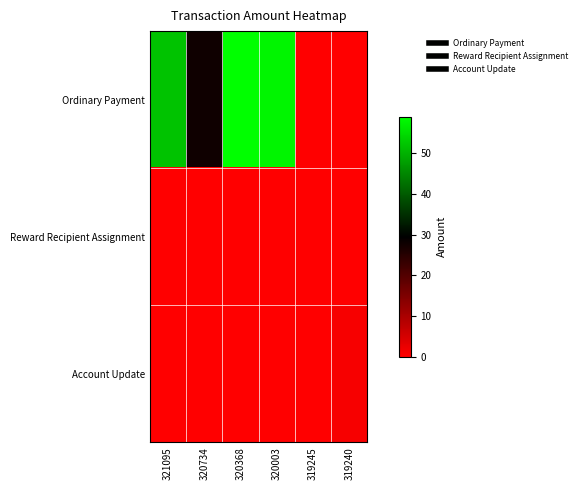

What is the spread (max minus min) of values at 321095?

52.0